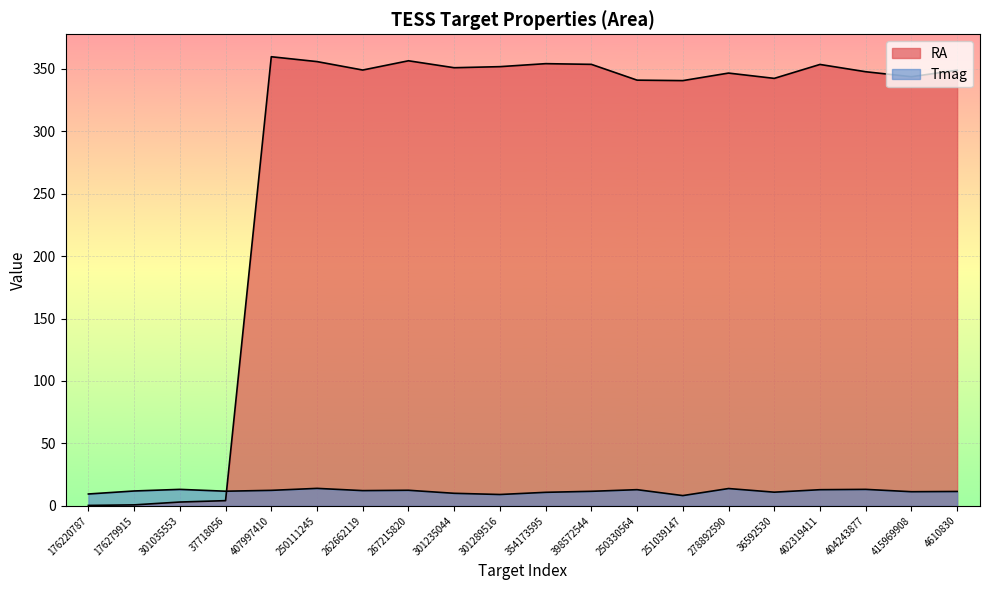

At which category is the sum across all series the highest?

407997410